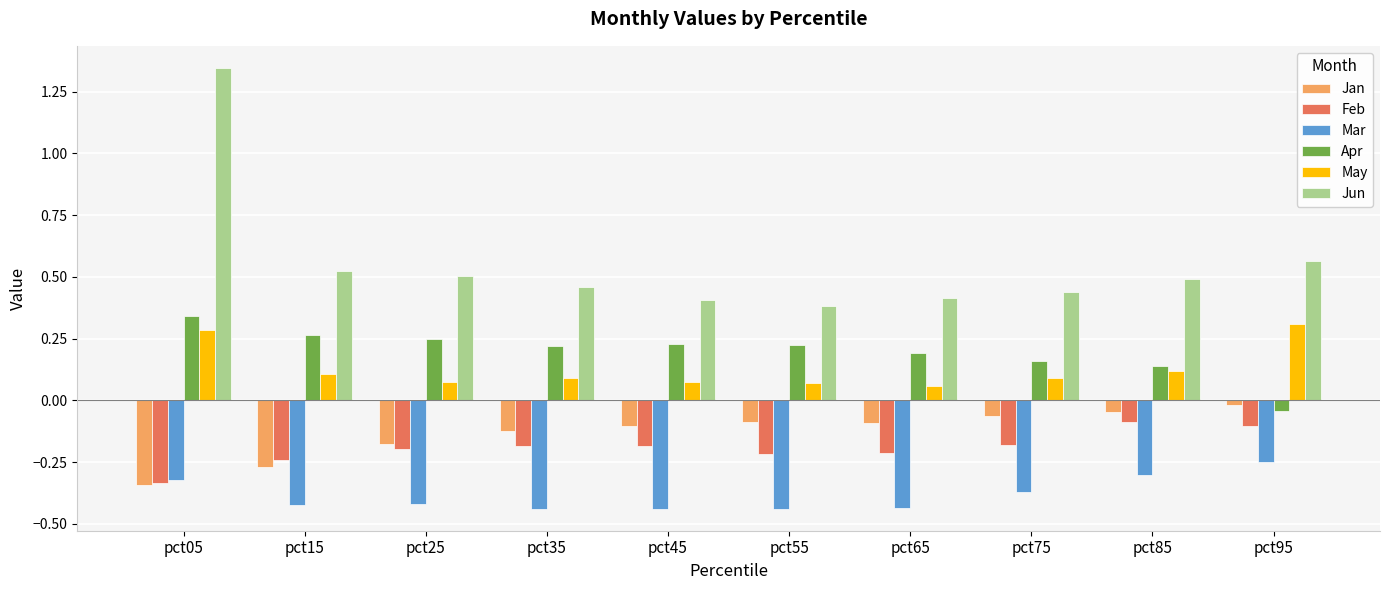

Is the value of Jun at pct05 greater than the value of Feb at pct15?

Yes